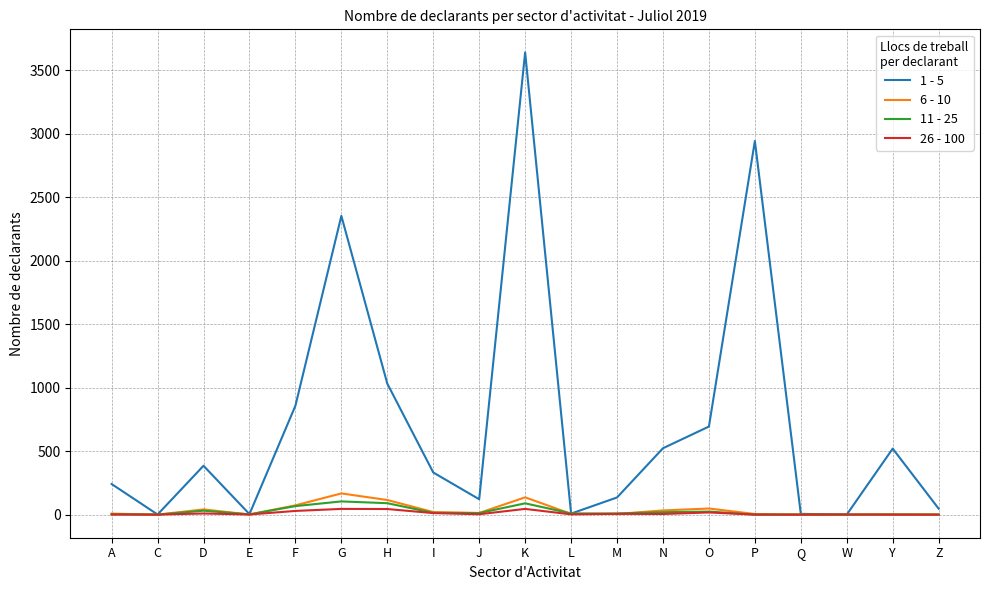

At which category is the sum across all series the highest?

K